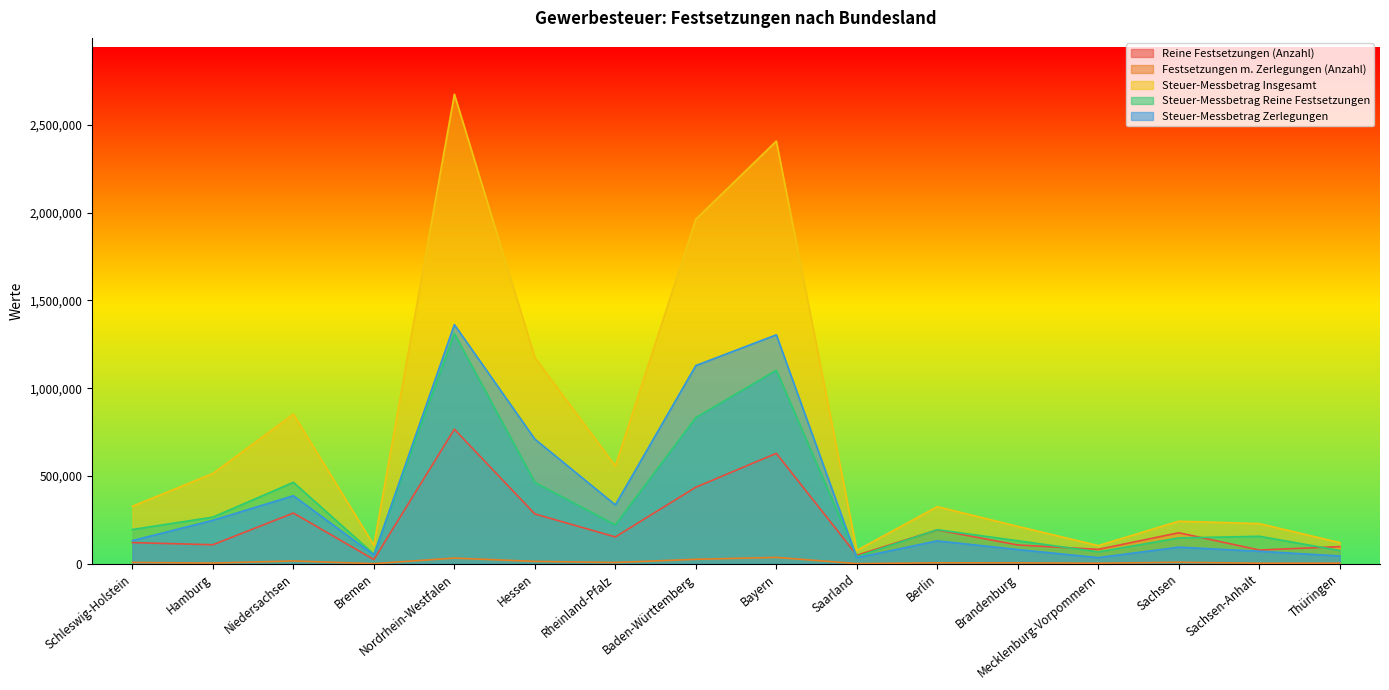

Rank the categories by Steuer-Messbetrag Zerlegungen value from lowest to highest.

Saarland, Mecklenburg-Vorpommern, Thüringen, Bremen, Sachsen-Anhalt, Brandenburg, Sachsen, Berlin, Schleswig-Holstein, Hamburg, Rheinland-Pfalz, Niedersachsen, Hessen, Baden-Württemberg, Bayern, Nordrhein-Westfalen